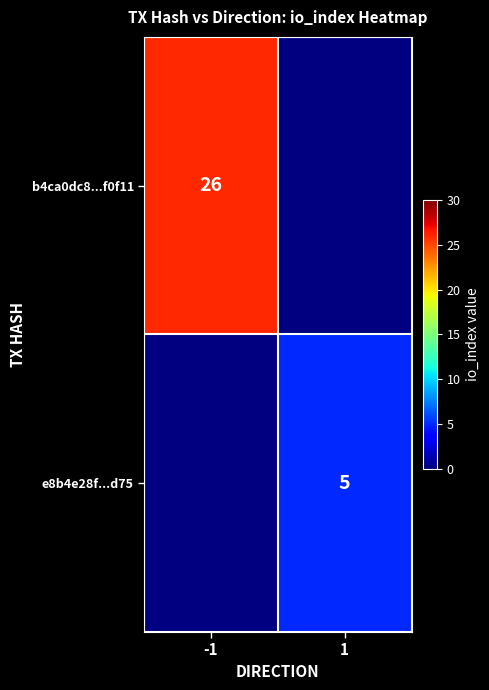

Is the value of b4ca0dc8...f0f11 at -1 greater than the value of e8b4e28f...d75 at 1?

Yes